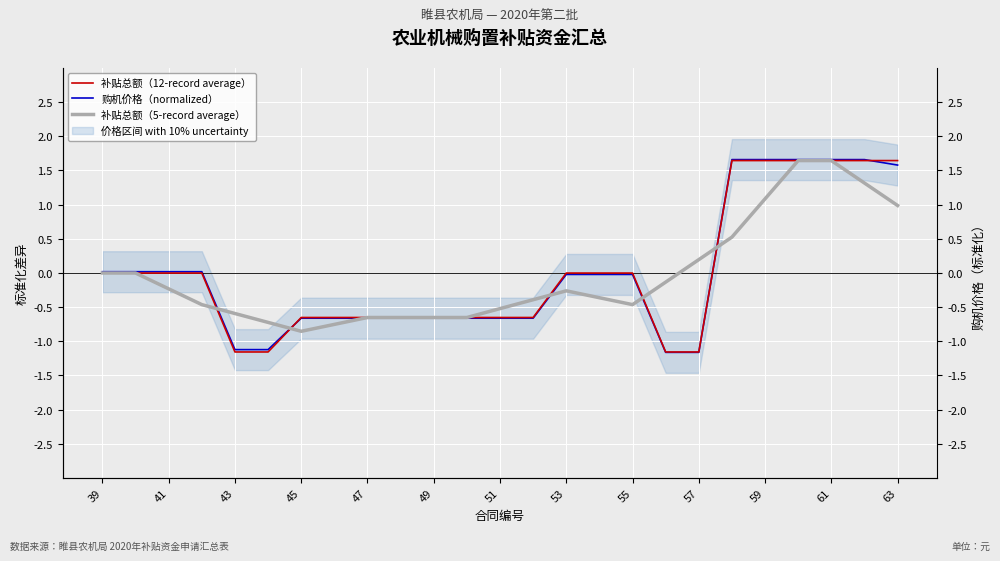

Which series has the largest range (max minus min)?

购机价格（normalized）